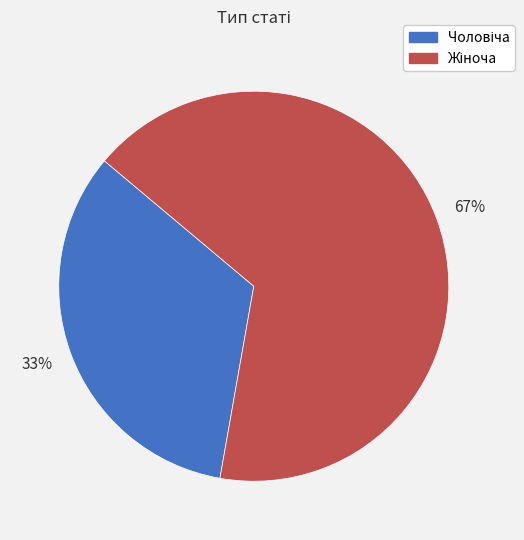

To the nearest percent, what is the average slice percentage?

50%